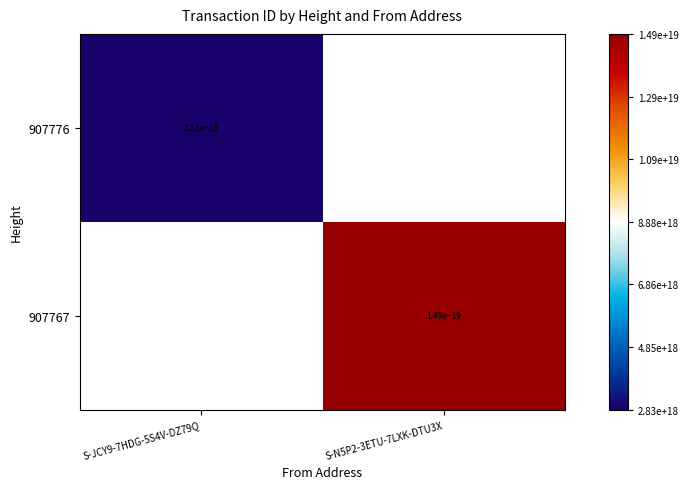

Is it true that 907767 equals 8205476308716737536 at S-N5P2-3ETU-7LXK-DTU3X?

False